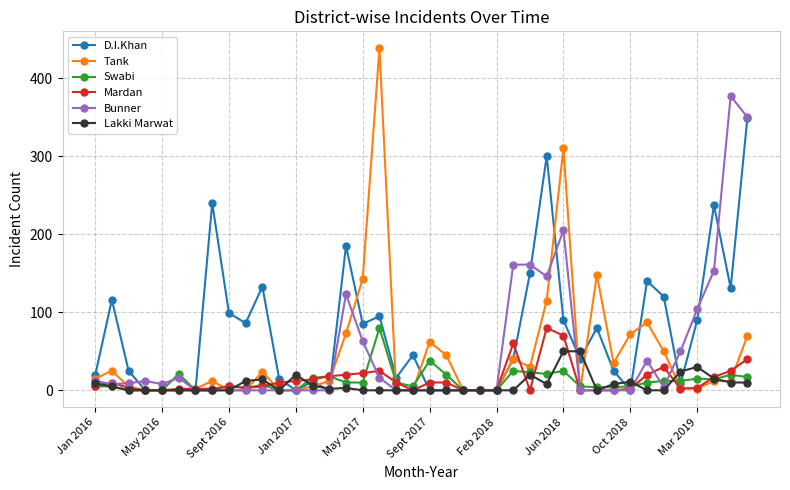

True or false: Swabi has more than 0 interior local peaks.

True